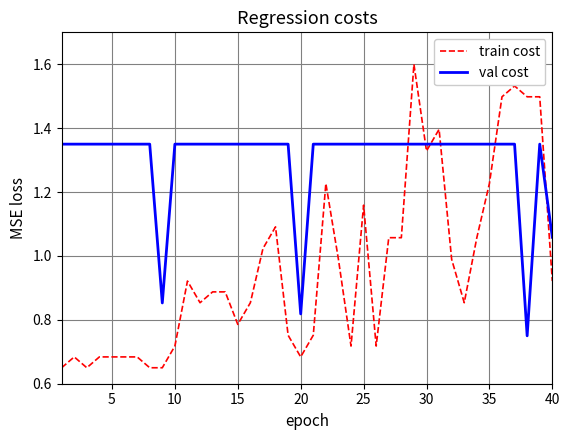

How many lines are shown in the chart?

2